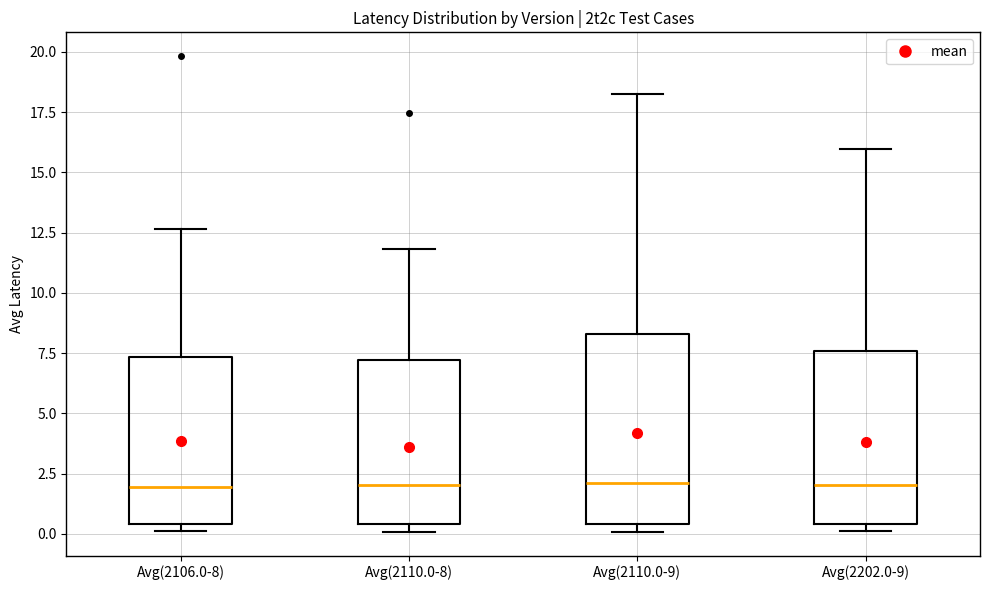

Where is the lower edge of the box for Avg(2202.0-9) on the y-axis? The values are not printed on the chart, so give them approximately, as read against the axis.

0.5